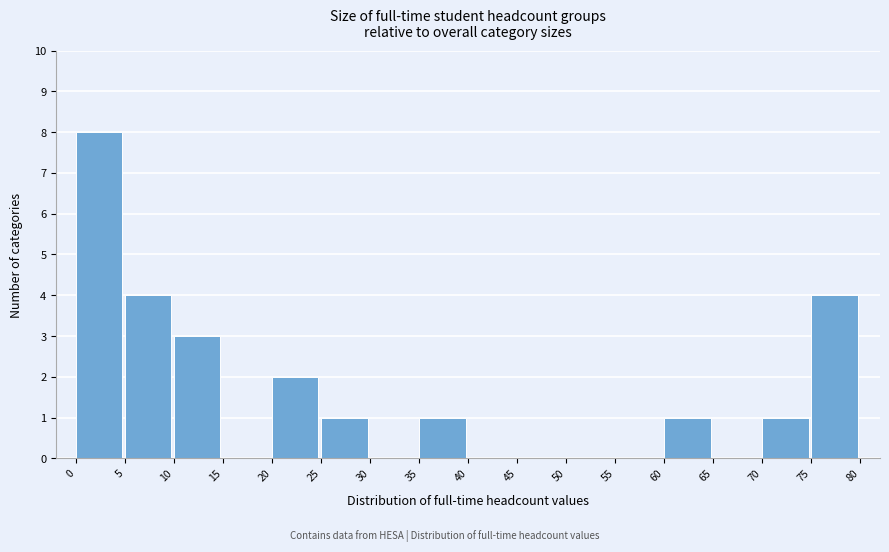

Which range on the x-axis has the tallest bar?

0 to 5